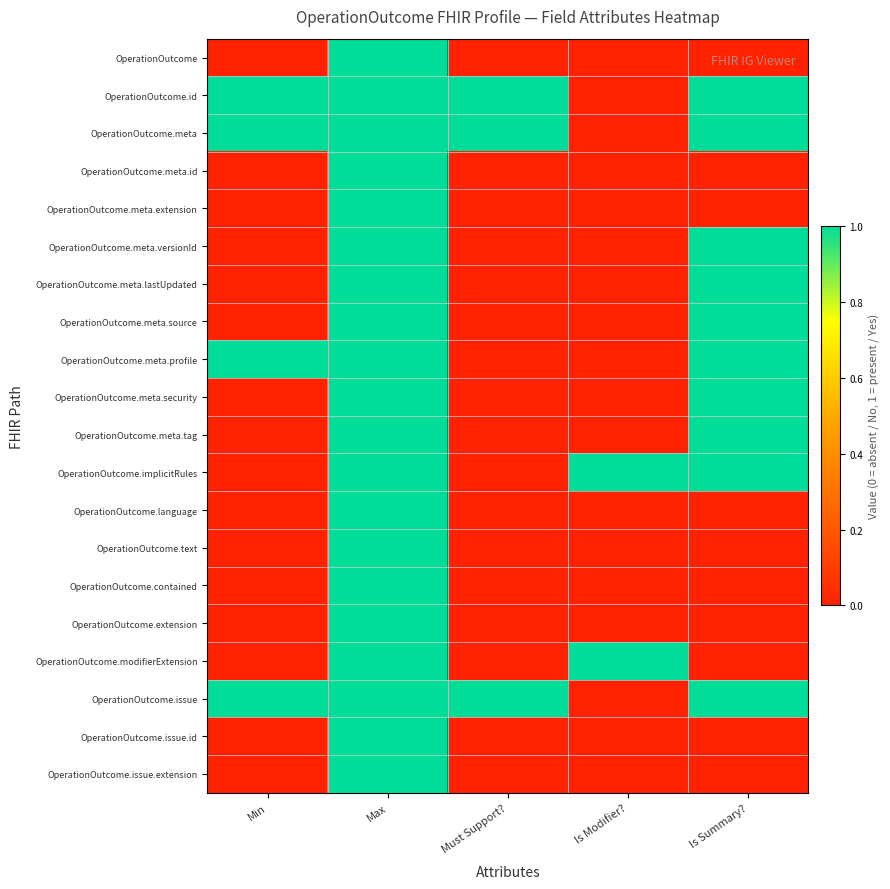

Reading right to left, what are all the values shown in this chart?

OperationOutcome: Is Summary?=0	Is Modifier?=0	Must Support?=0	Max=1	Min=0
OperationOutcome.id: Is Summary?=1	Is Modifier?=0	Must Support?=1	Max=1	Min=1
OperationOutcome.meta: Is Summary?=1	Is Modifier?=0	Must Support?=1	Max=1	Min=1
OperationOutcome.meta.id: Is Summary?=0	Is Modifier?=0	Must Support?=0	Max=1	Min=0
OperationOutcome.meta.extension: Is Summary?=0	Is Modifier?=0	Must Support?=0	Max=1	Min=0
OperationOutcome.meta.versionId: Is Summary?=1	Is Modifier?=0	Must Support?=0	Max=1	Min=0
OperationOutcome.meta.lastUpdated: Is Summary?=1	Is Modifier?=0	Must Support?=0	Max=1	Min=0
OperationOutcome.meta.source: Is Summary?=1	Is Modifier?=0	Must Support?=0	Max=1	Min=0
OperationOutcome.meta.profile: Is Summary?=1	Is Modifier?=0	Must Support?=0	Max=1	Min=1
OperationOutcome.meta.security: Is Summary?=1	Is Modifier?=0	Must Support?=0	Max=1	Min=0
OperationOutcome.meta.tag: Is Summary?=1	Is Modifier?=0	Must Support?=0	Max=1	Min=0
OperationOutcome.implicitRules: Is Summary?=1	Is Modifier?=1	Must Support?=0	Max=1	Min=0
OperationOutcome.language: Is Summary?=0	Is Modifier?=0	Must Support?=0	Max=1	Min=0
OperationOutcome.text: Is Summary?=0	Is Modifier?=0	Must Support?=0	Max=1	Min=0
OperationOutcome.contained: Is Summary?=0	Is Modifier?=0	Must Support?=0	Max=1	Min=0
OperationOutcome.extension: Is Summary?=0	Is Modifier?=0	Must Support?=0	Max=1	Min=0
OperationOutcome.modifierExtension: Is Summary?=0	Is Modifier?=1	Must Support?=0	Max=1	Min=0
OperationOutcome.issue: Is Summary?=1	Is Modifier?=0	Must Support?=1	Max=1	Min=1
OperationOutcome.issue.id: Is Summary?=0	Is Modifier?=0	Must Support?=0	Max=1	Min=0
OperationOutcome.issue.extension: Is Summary?=0	Is Modifier?=0	Must Support?=0	Max=1	Min=0